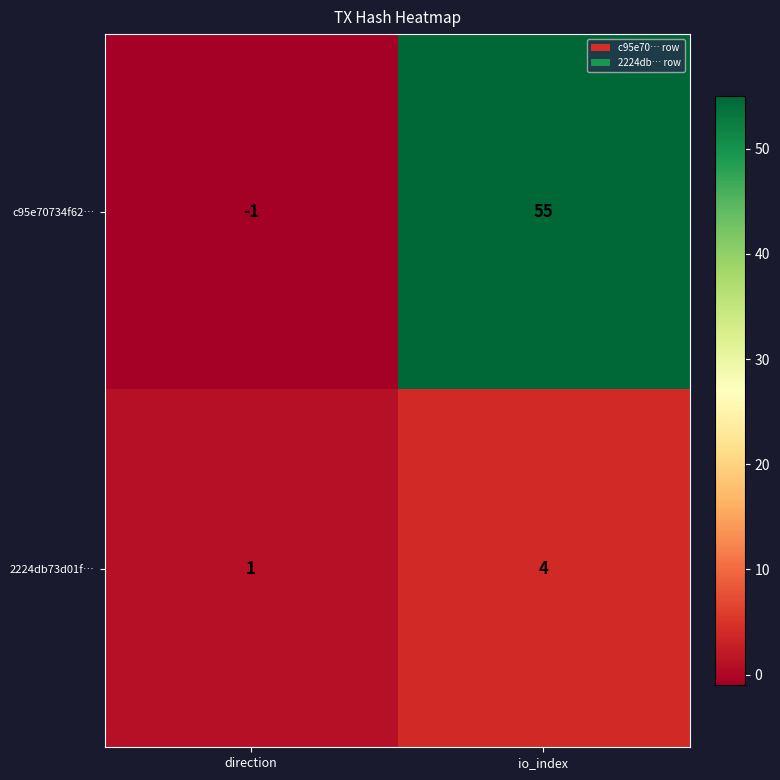

How many distinct data groups are displayed?

2